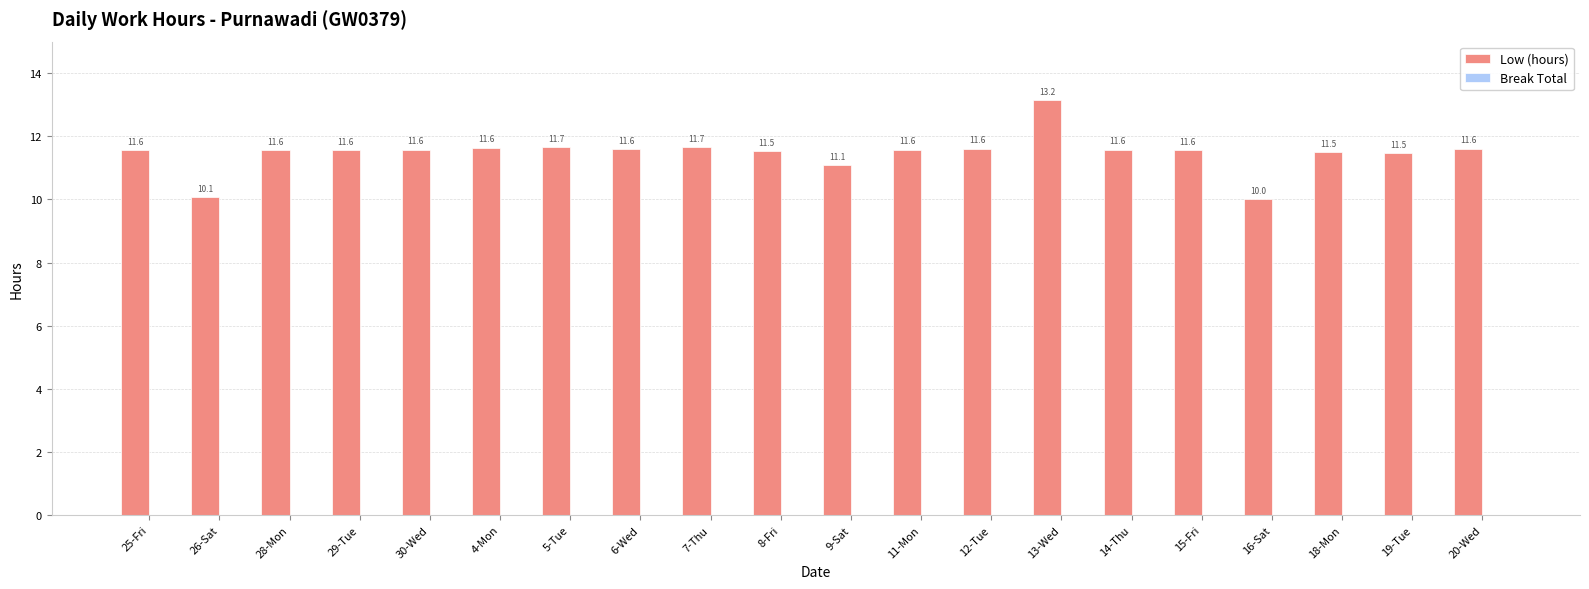

What is the greatest value displayed?

13.2